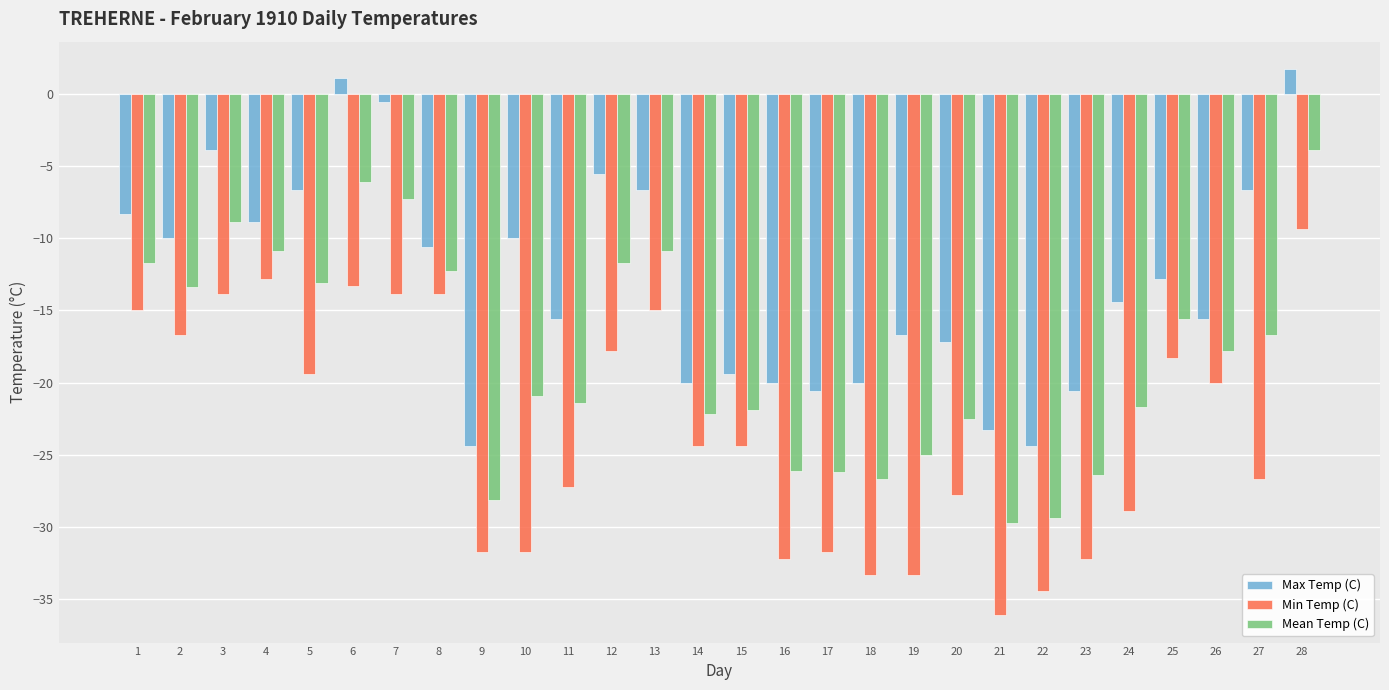

Rank the series at 6 from lowest to highest value.

Min Temp (C), Mean Temp (C), Max Temp (C)